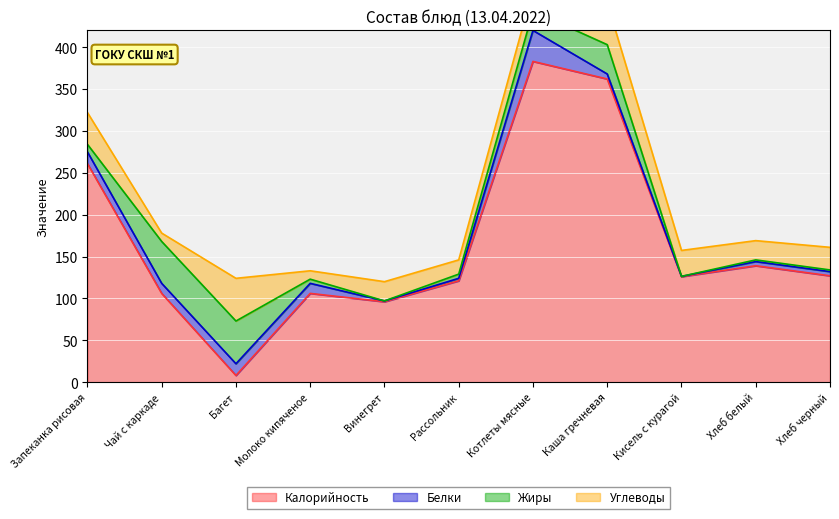

What is the value of the Углеводы point at the 1st from the left?

38.0